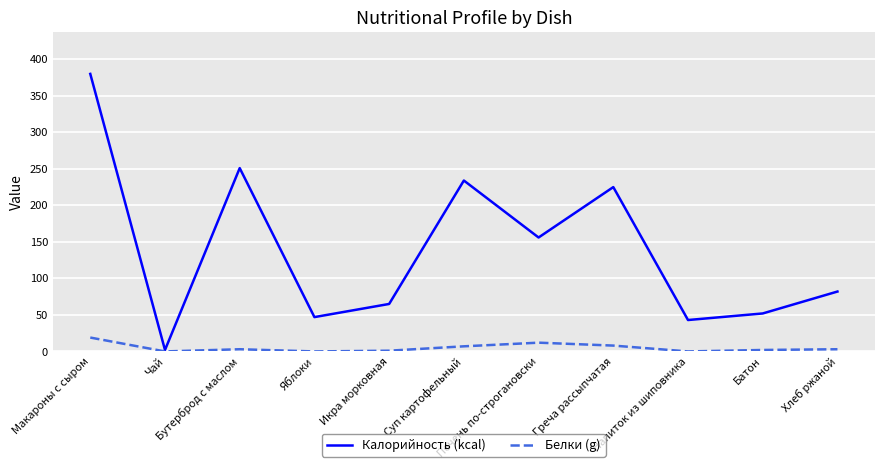

Which series has the largest range (max minus min)?

Калорийность (kcal)